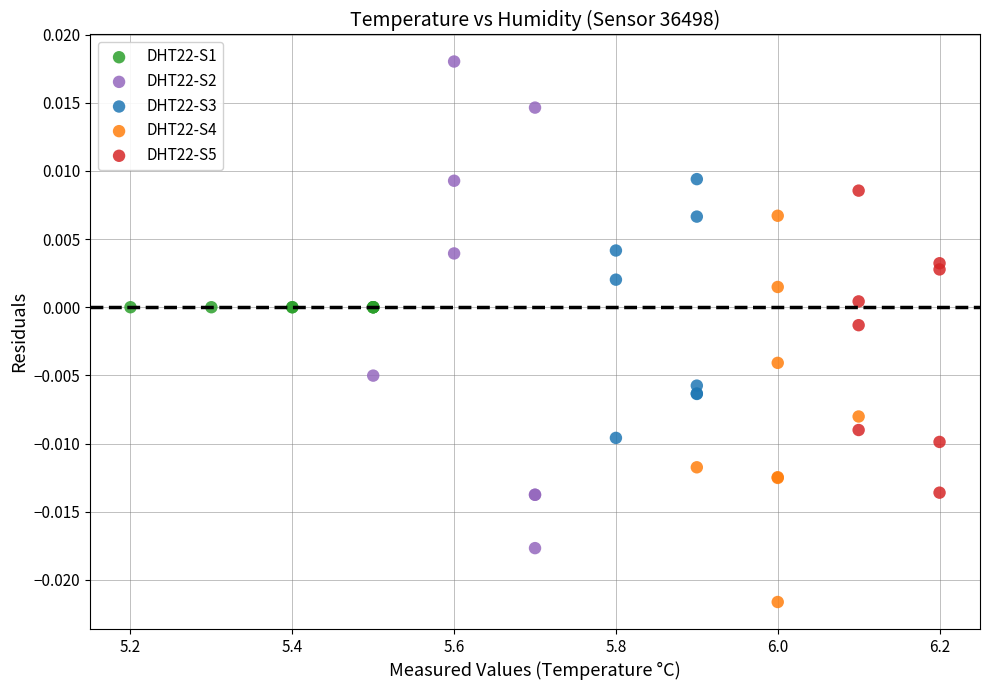

Which series reaches the maximum Y coordinate?

DHT22-S2